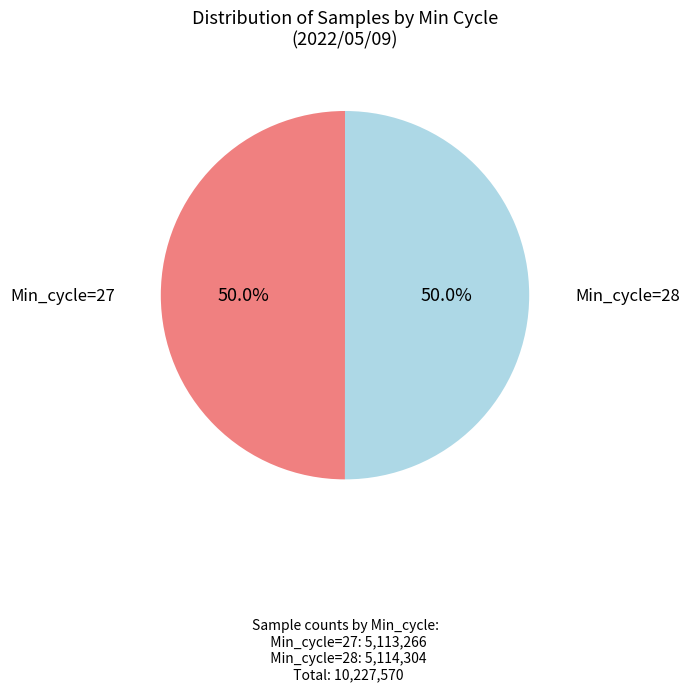

What is the ratio of the value at Min_cycle=27 to the value at Min_cycle=28?

1.0